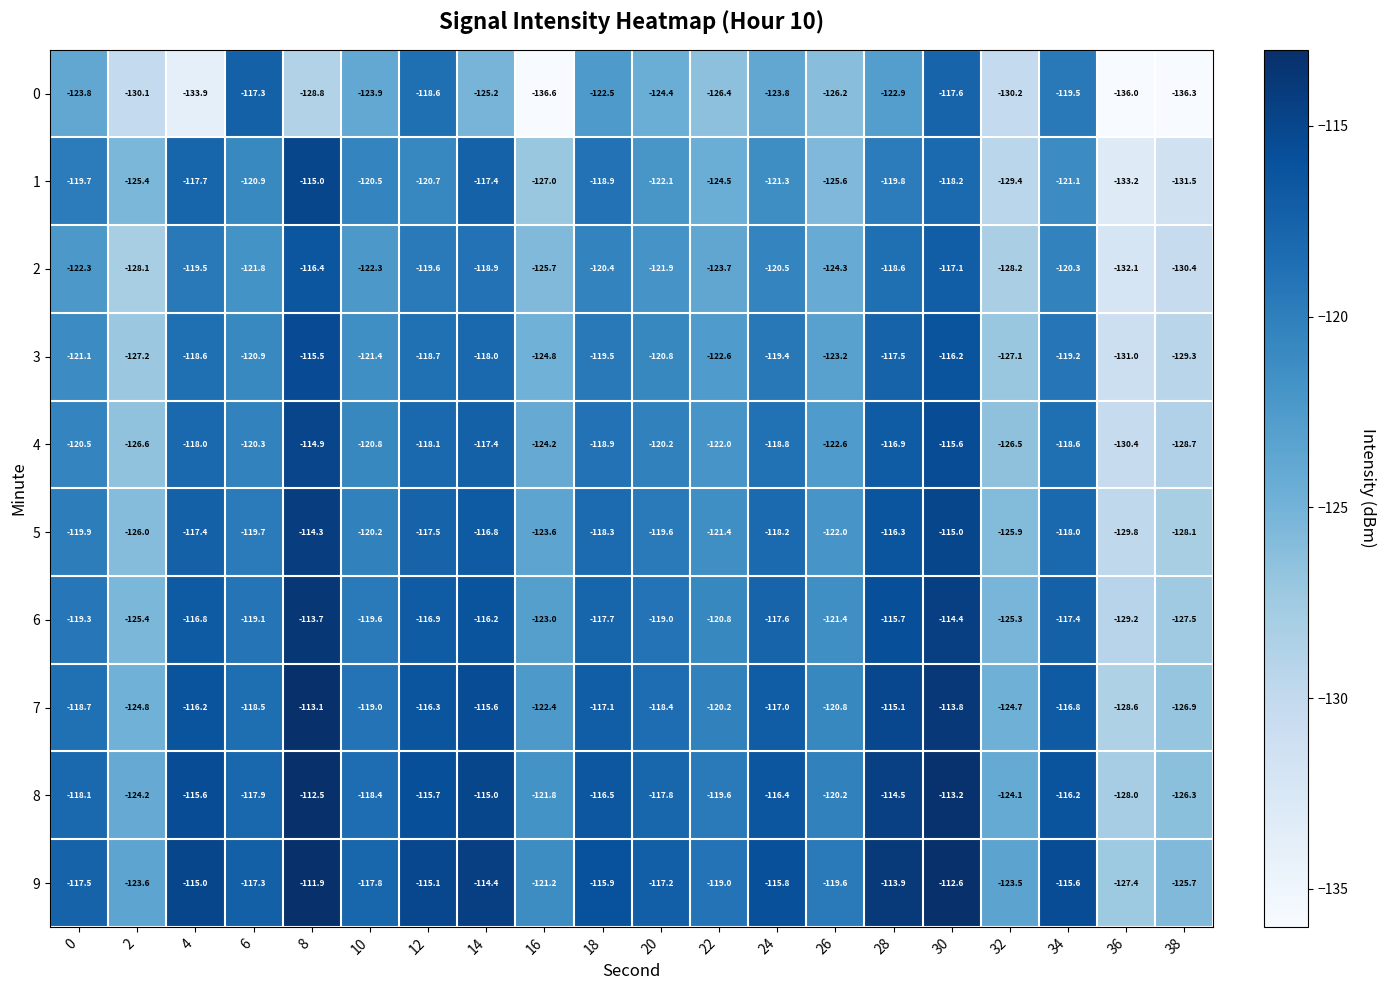

True or false: 6 has a value of -58.5 at 38.

False